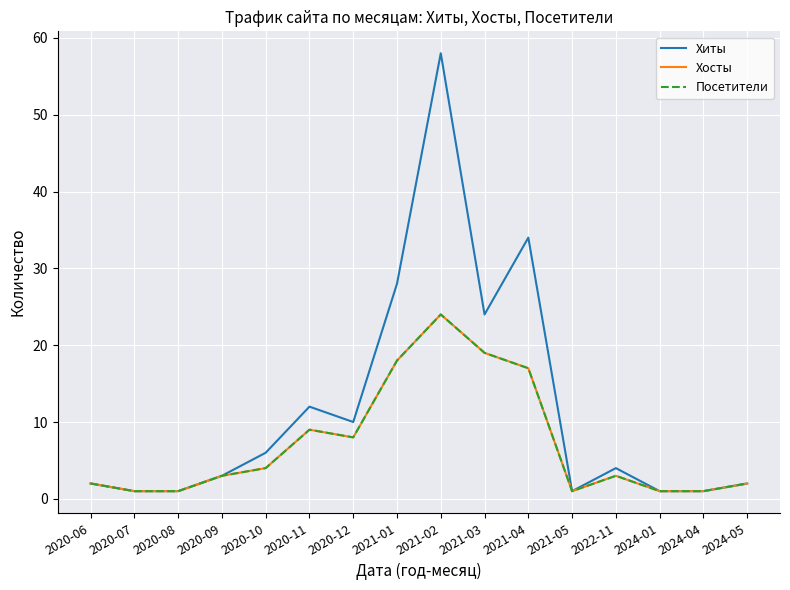

Does the chart display data point markers on the line(s)?

No